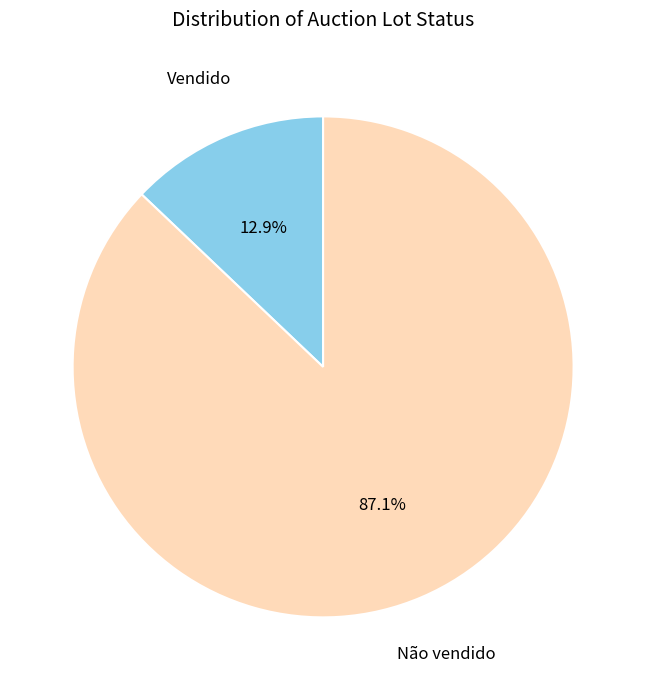

Which slice represents more than half of the pie?

Não vendido